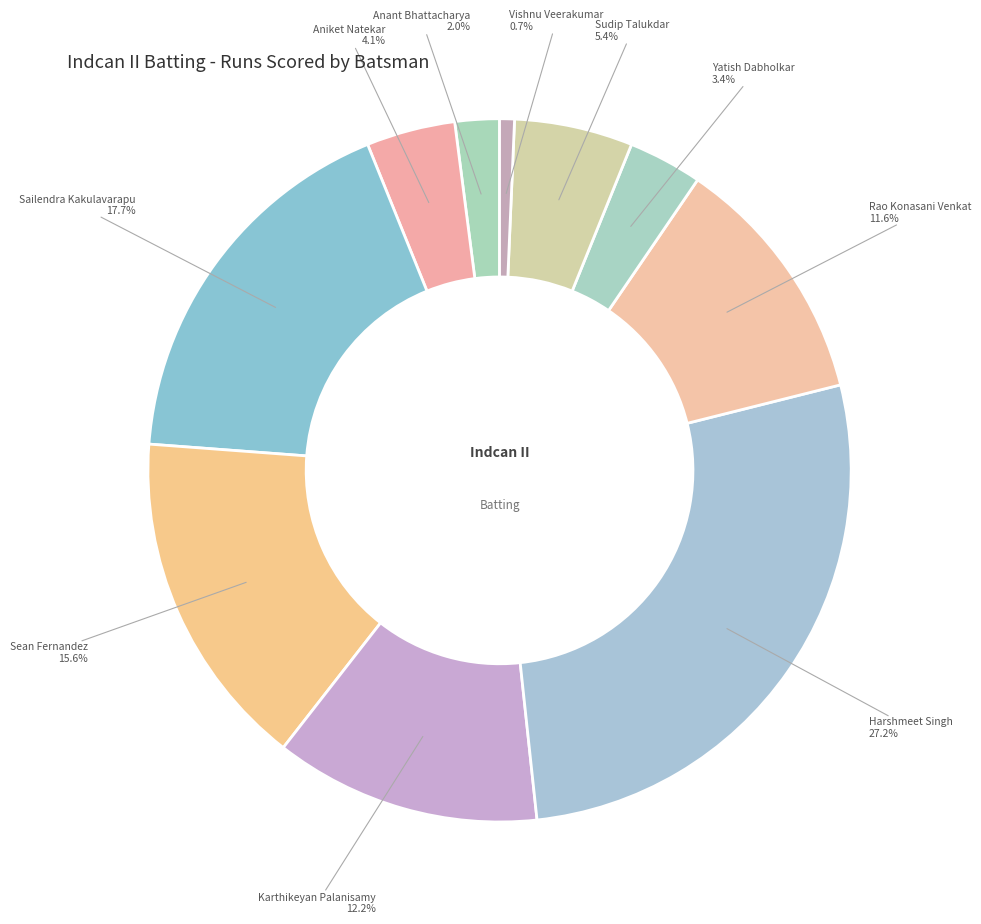

Count the number of slices in the pie.

10